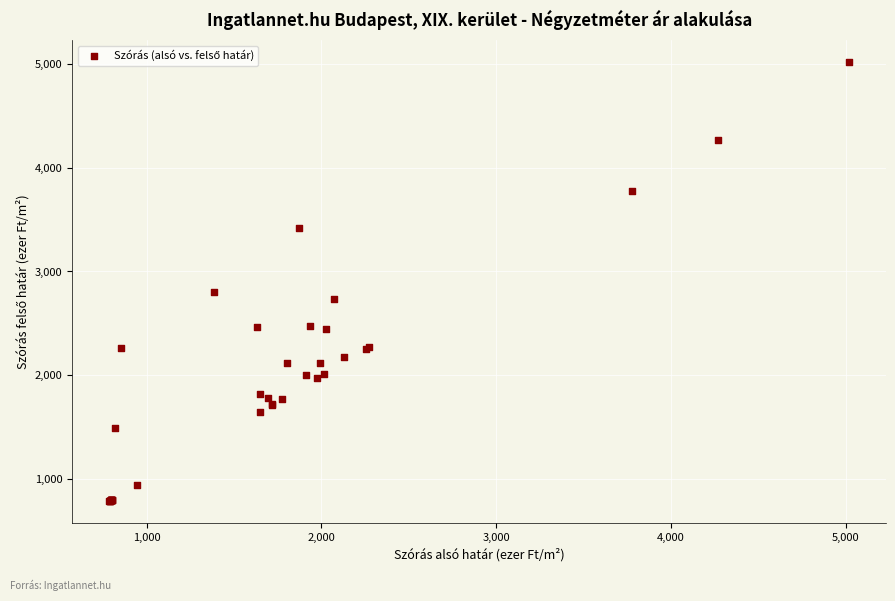

What Y value in the scatter plot is closest to 2902?

2798